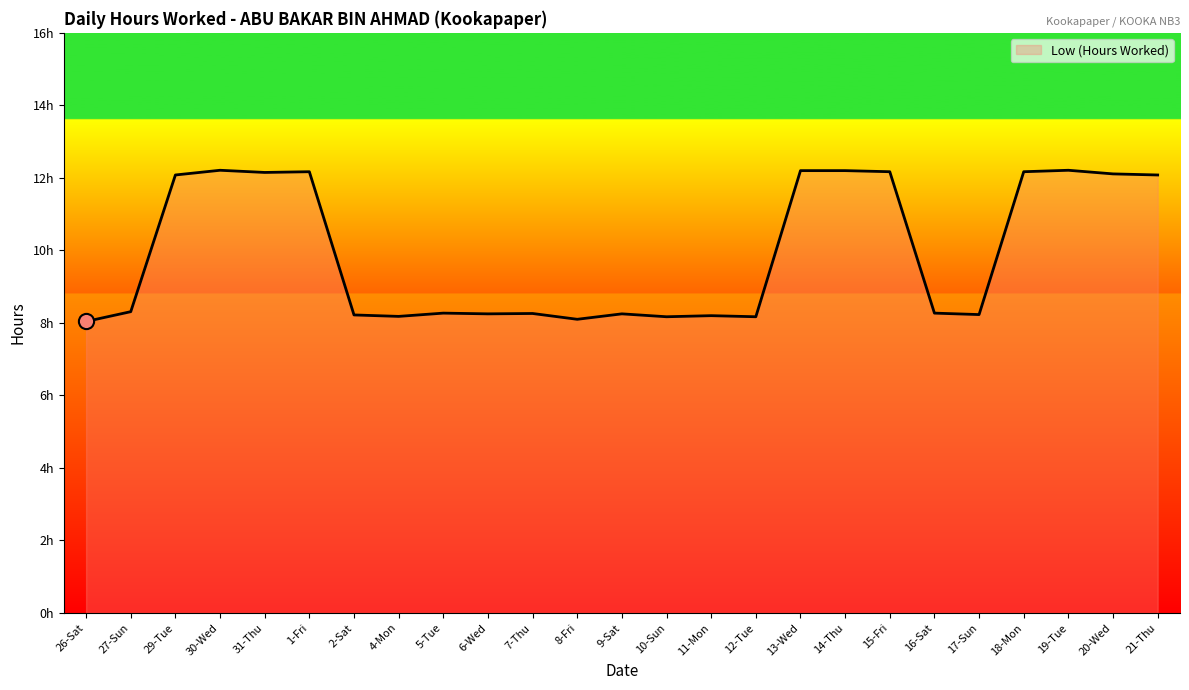

What is the ratio of the value at 10-Sun to the value at 15-Fri?

0.7